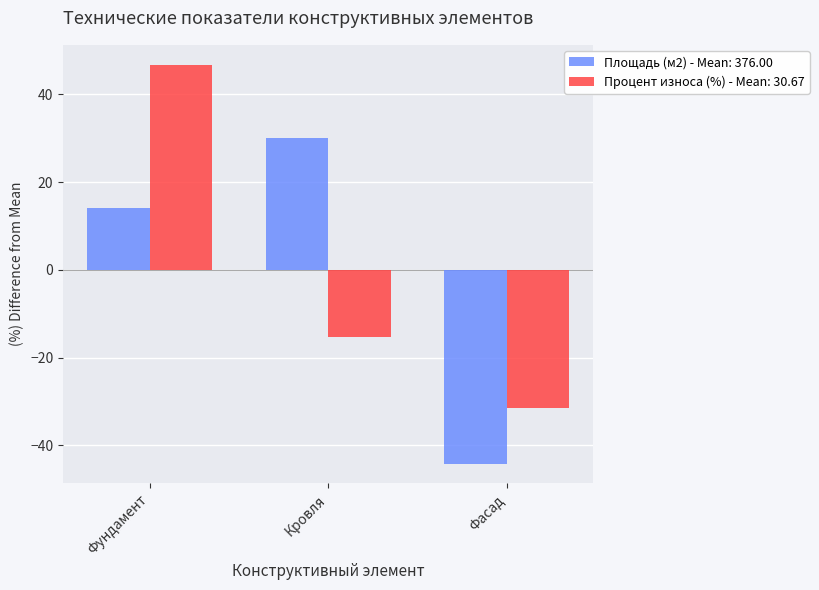

Which category has the highest value across all series?

Фундамент